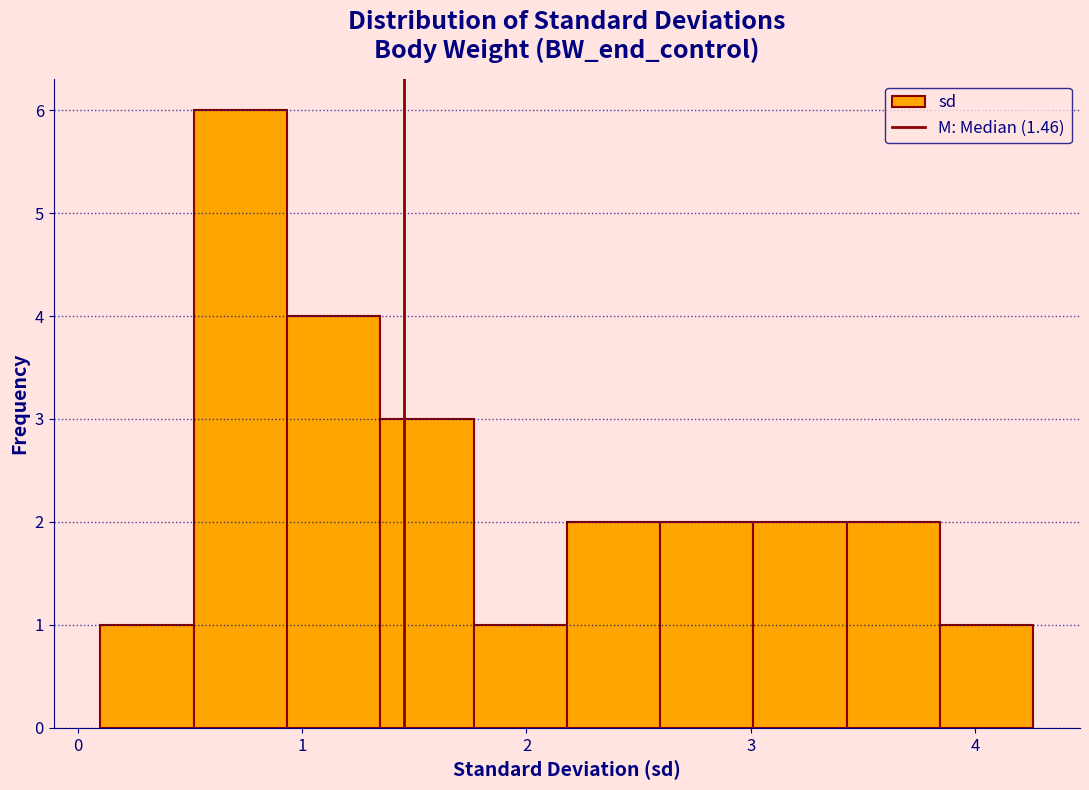

Reading left to right, transcribe this chart: for each bar, give the range it covers on the x-axis and its height. Neither the bar edges nor the heights are printed on the chart, so give them approximately, as read against the axes.

0.1 to 0.5: 1
0.5 to 0.9: 6
0.9 to 1.3: 4
1.3 to 1.8: 3
1.8 to 2.2: 1
2.2 to 2.6: 2
2.6 to 3.0: 2
3.0 to 3.4: 2
3.4 to 3.8: 2
3.8 to 4.3: 1